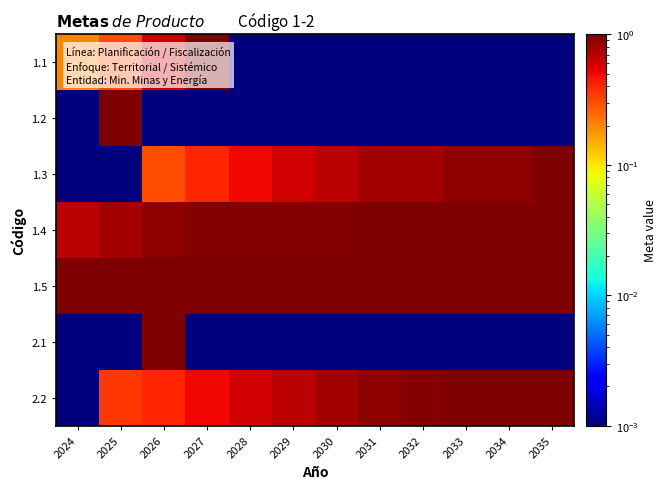

Which has a higher value, 2029 or 2025?

2025